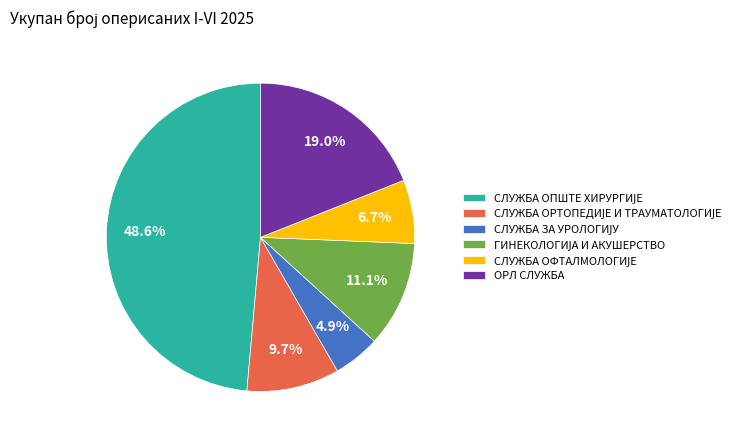

Count the number of slices in the pie.

6